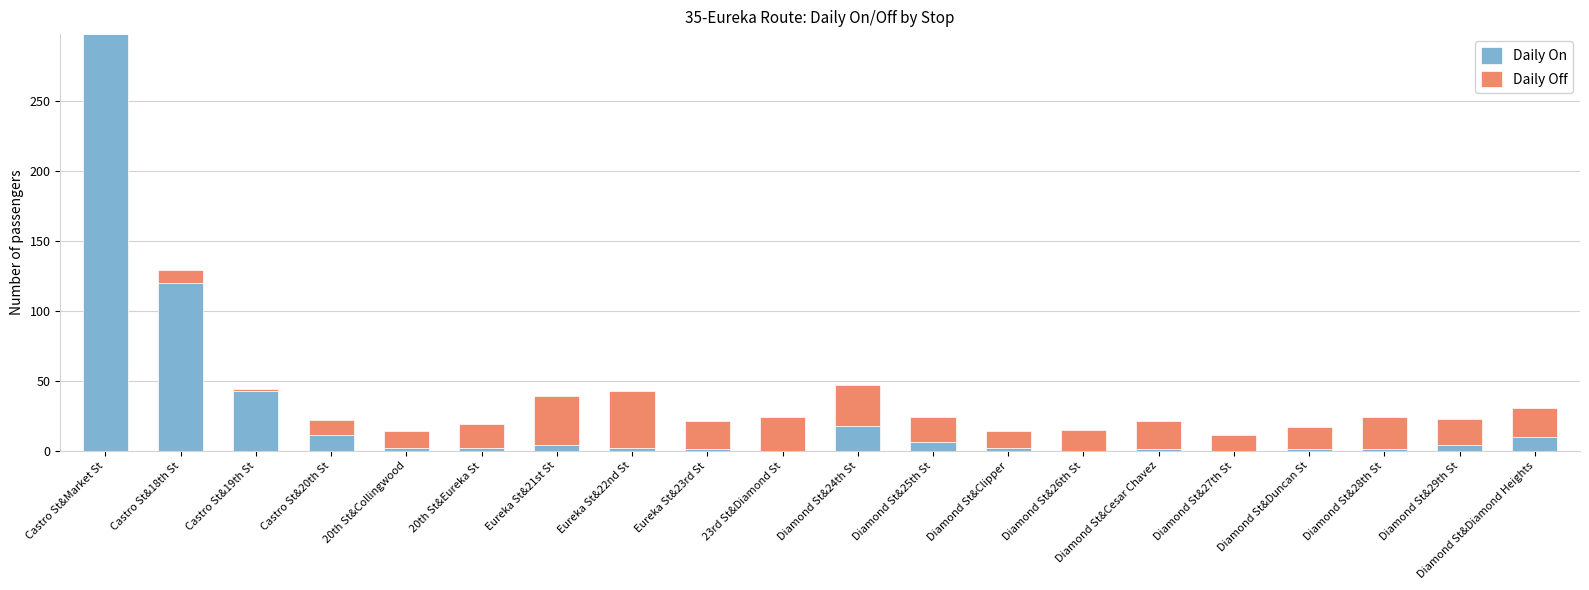

At which label is Daily On closest to 149?

Castro St&18th St